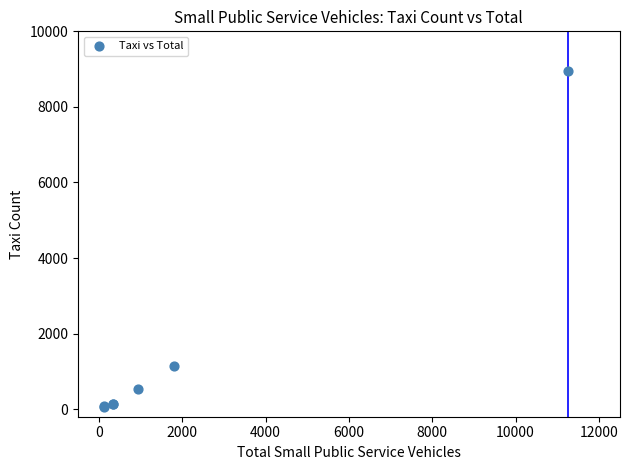

What Y value in the scatter plot is closest to 4506?

1143